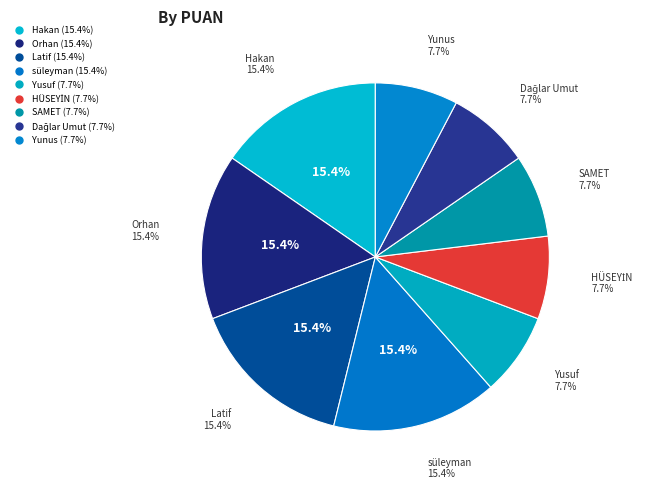

Count the number of slices in the pie.

9